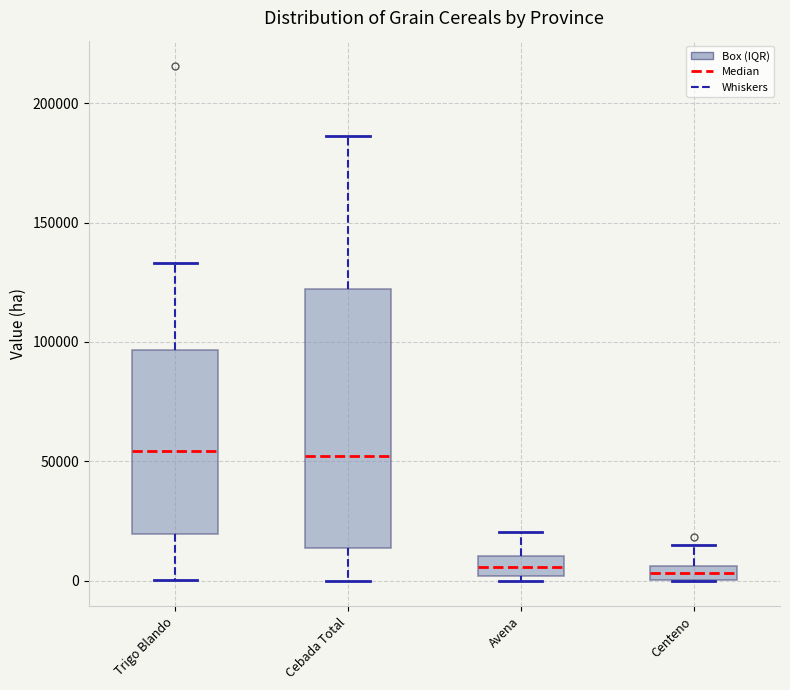

Which box is the tallest, from its lower edge to its upper edge?

Cebada Total